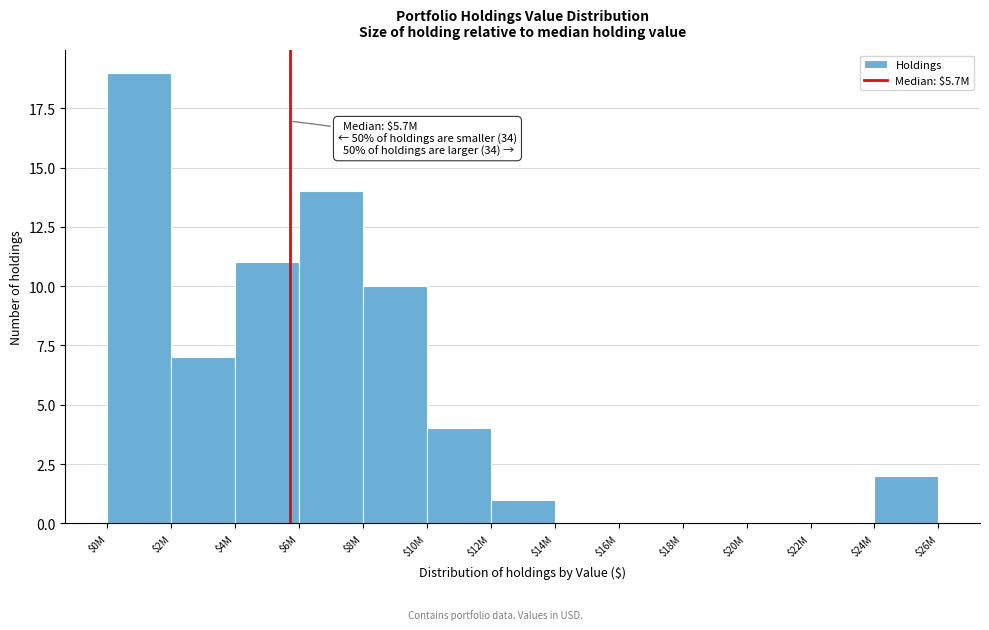

Which label corresponds to the largest value in the chart?

$0M